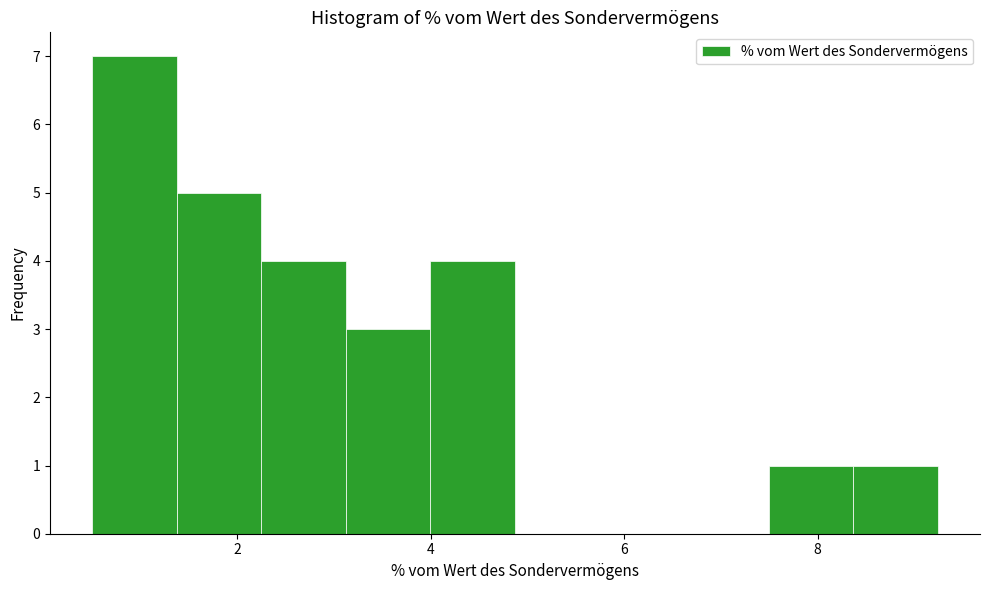

How tall is the bar that spans 4.0 to 4.8 on the x-axis? Neither the bar edges nor the heights are printed on the chart, so give them approximately, as read against the axes.

4